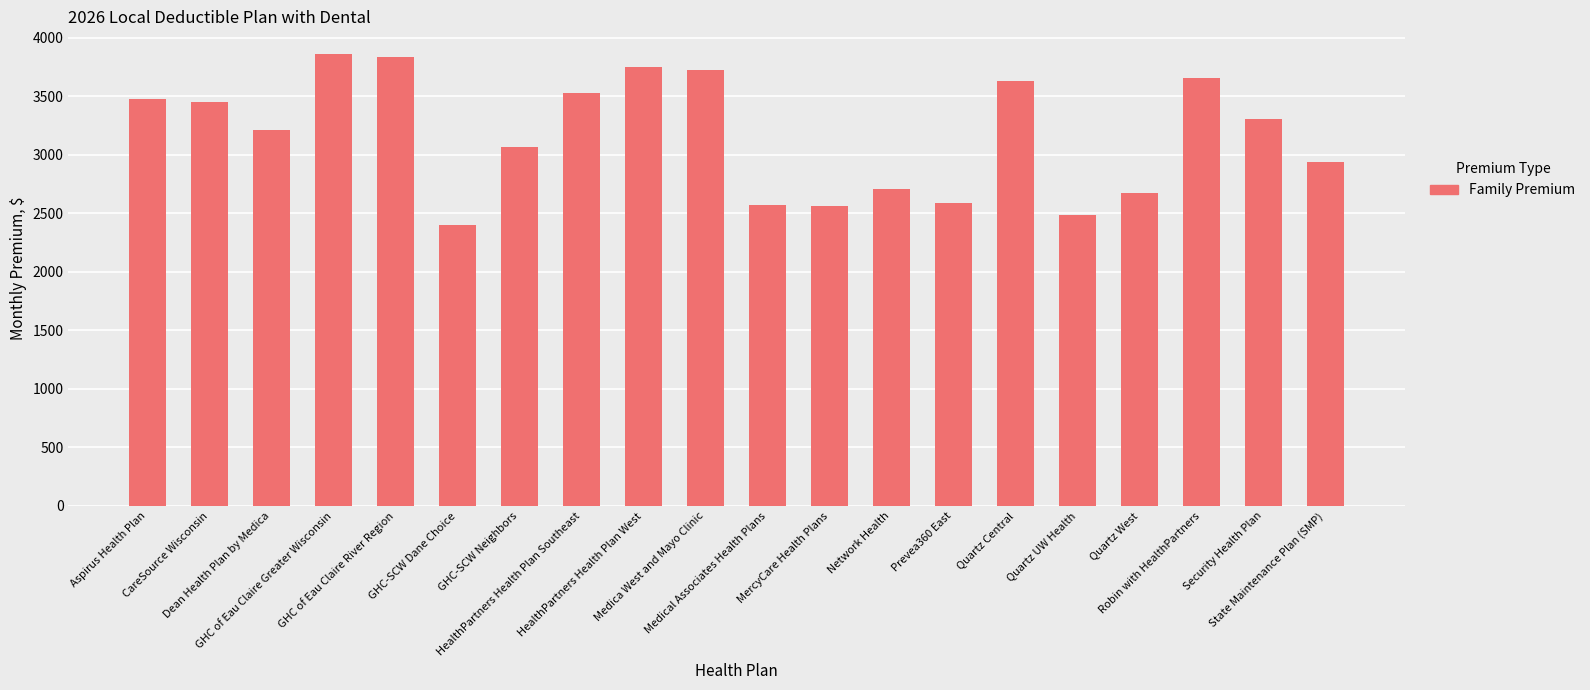

What is the change in value from GHC of Eau Claire Greater Wisconsin to Quartz Central?

-232.5